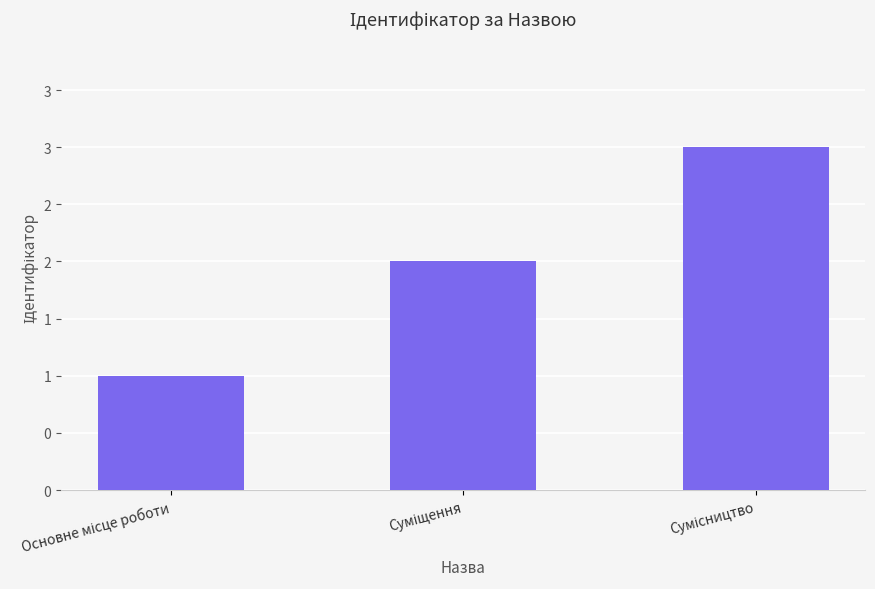

Are the bars horizontal?

No